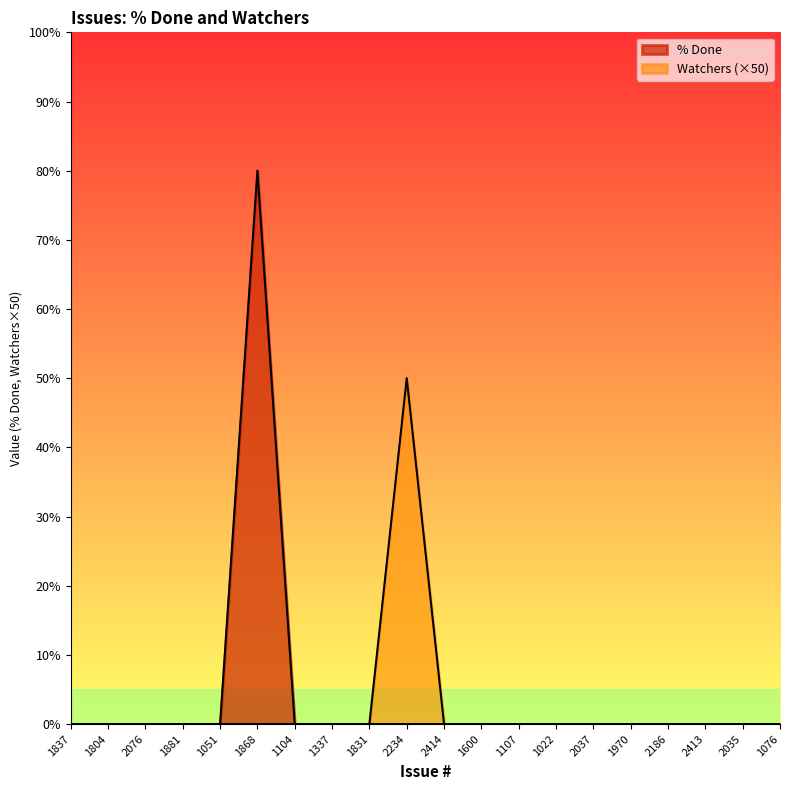

Reading left to right, what are all the values shown in this chart?

% Done: 1837=0	1804=0	2076=0	1881=0	1051=0	1868=80	1104=0	1337=0	1831=0	2234=0	2414=0	1600=0	1107=0	1022=0	2037=0	1970=0	2186=0	2413=0	2035=0	1076=0
Watchers: 1837=0	1804=0	2076=0	1881=0	1051=0	1868=0	1104=0	1337=0	1831=0	2234=50	2414=0	1600=0	1107=0	1022=0	2037=0	1970=0	2186=0	2413=0	2035=0	1076=0